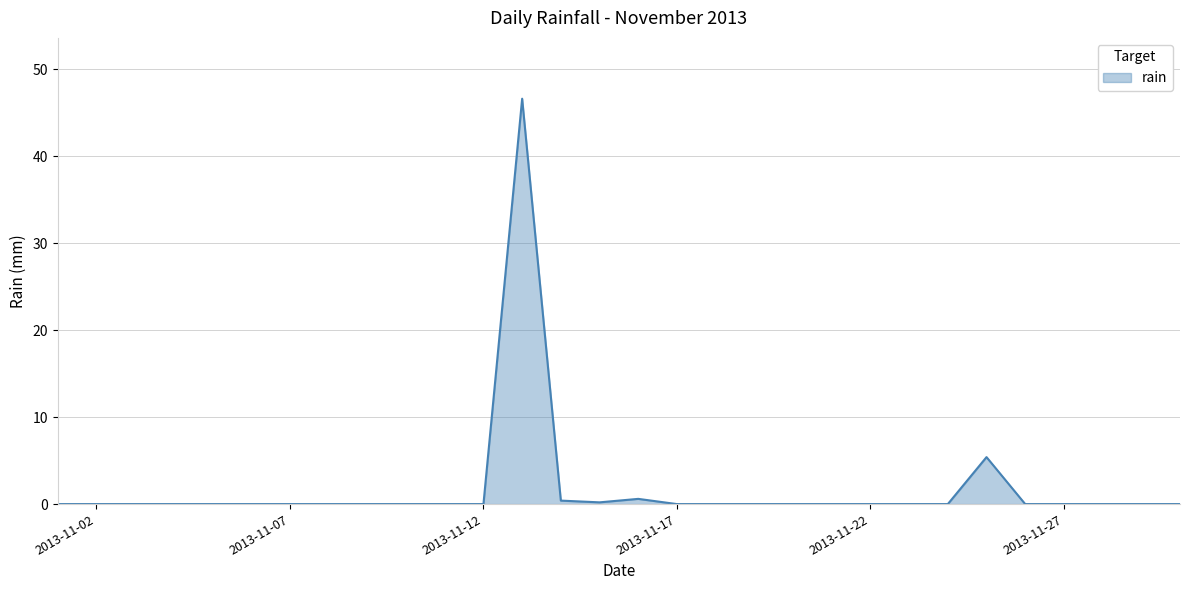

What is the difference between the maximum and minimum values?

46.6